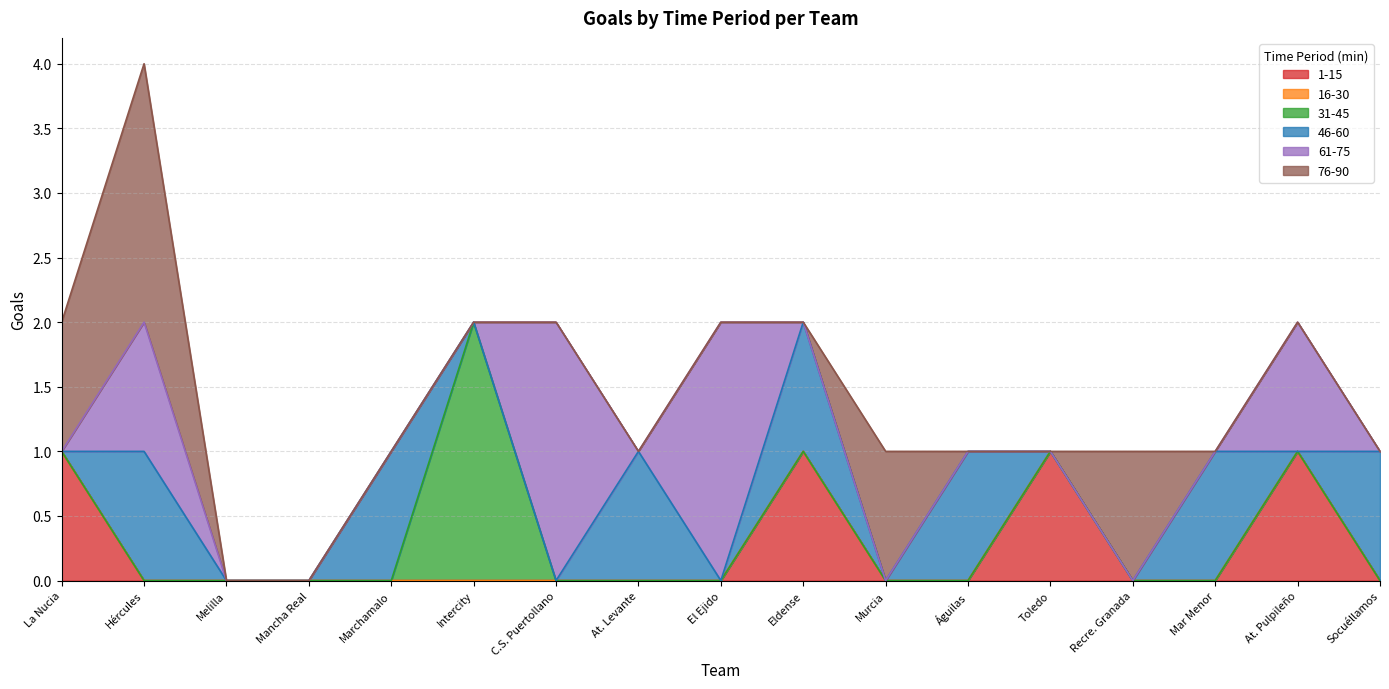

How many distinct data groups are displayed?

6